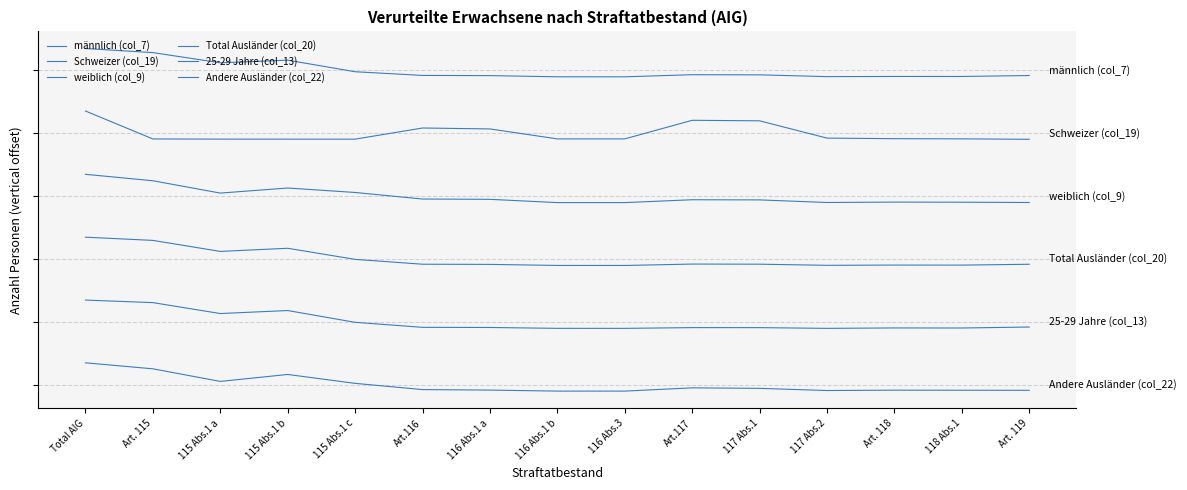

Is this an area chart (filled region under the line)?

No